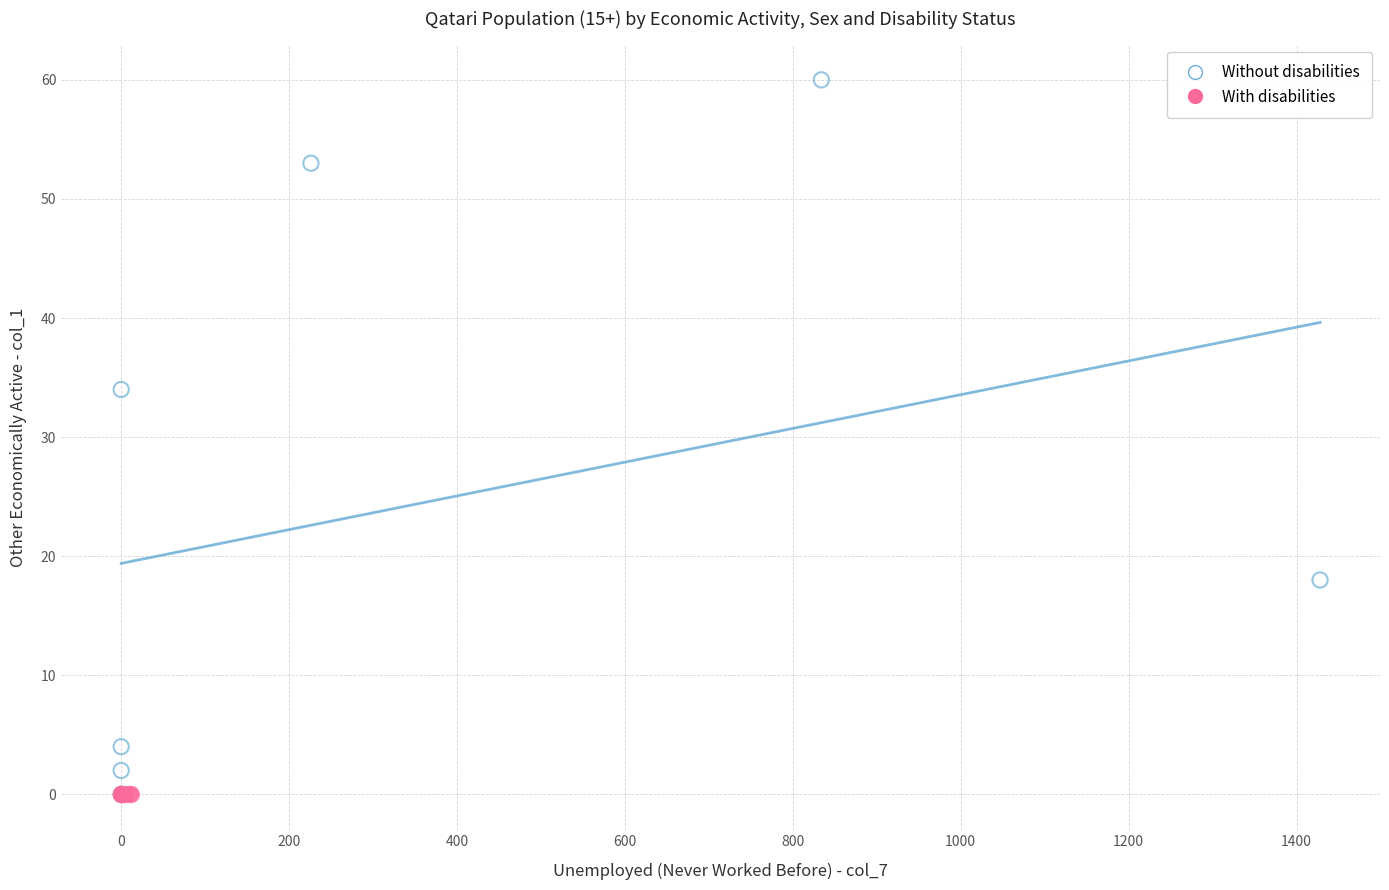

What are all the series names shown in the legend?

Without disabilities, With disabilities